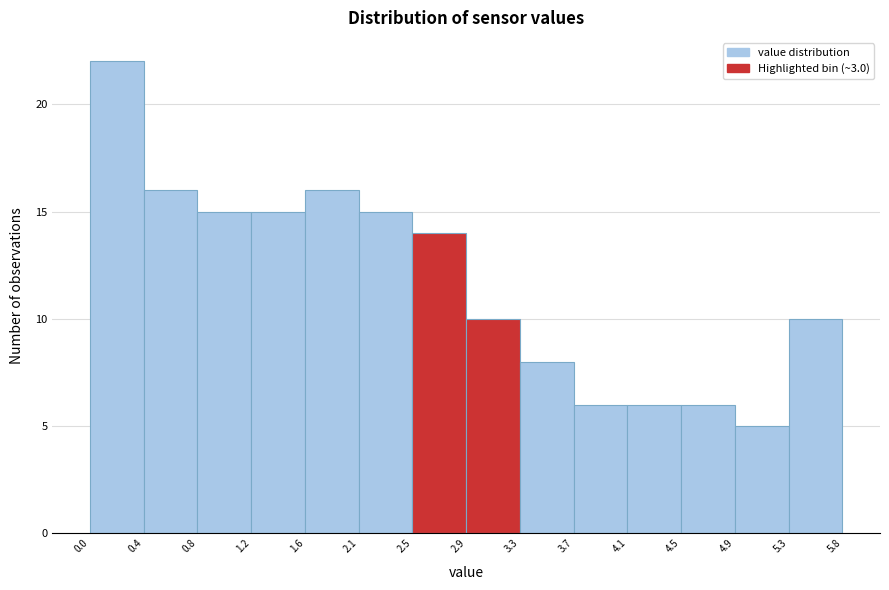

How tall is the bar that spans 2.9 to 3.3 on the x-axis? The values are not printed on the chart, so give them approximately, as read against the axis.

10